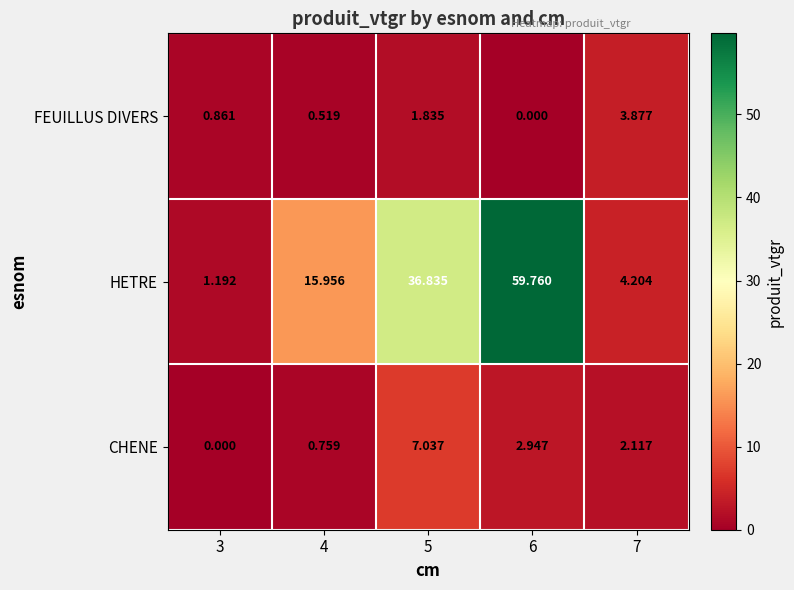

Which series has the largest total across all categories?

HETRE